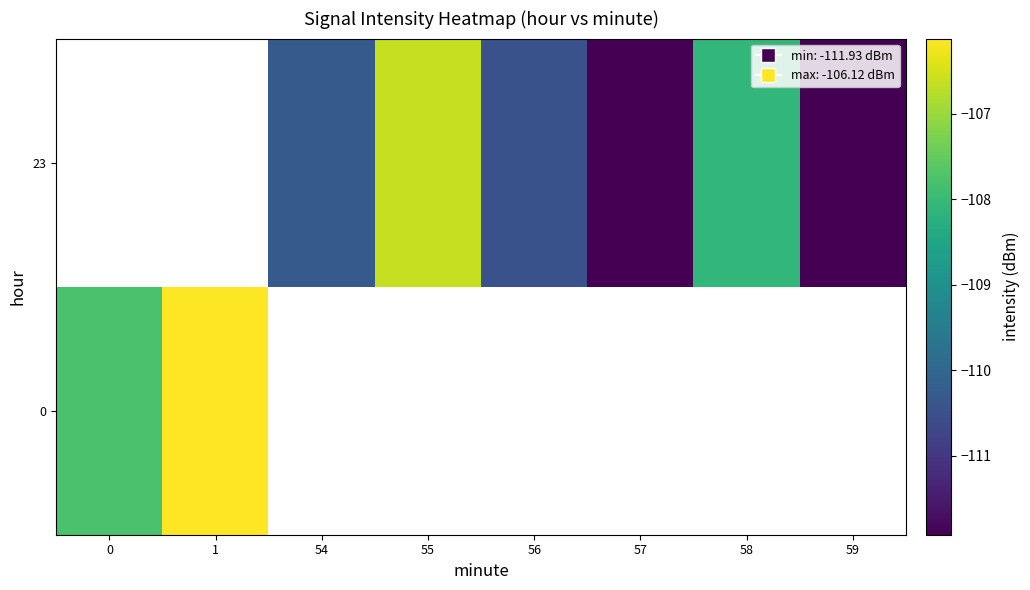

What is the greatest value displayed?

-106.1